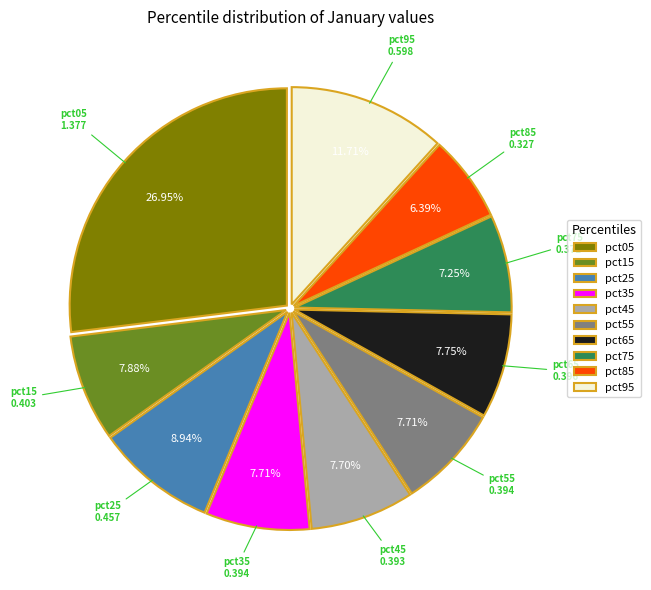

Do pct15 and pct25 together represent more than half of the pie?

No